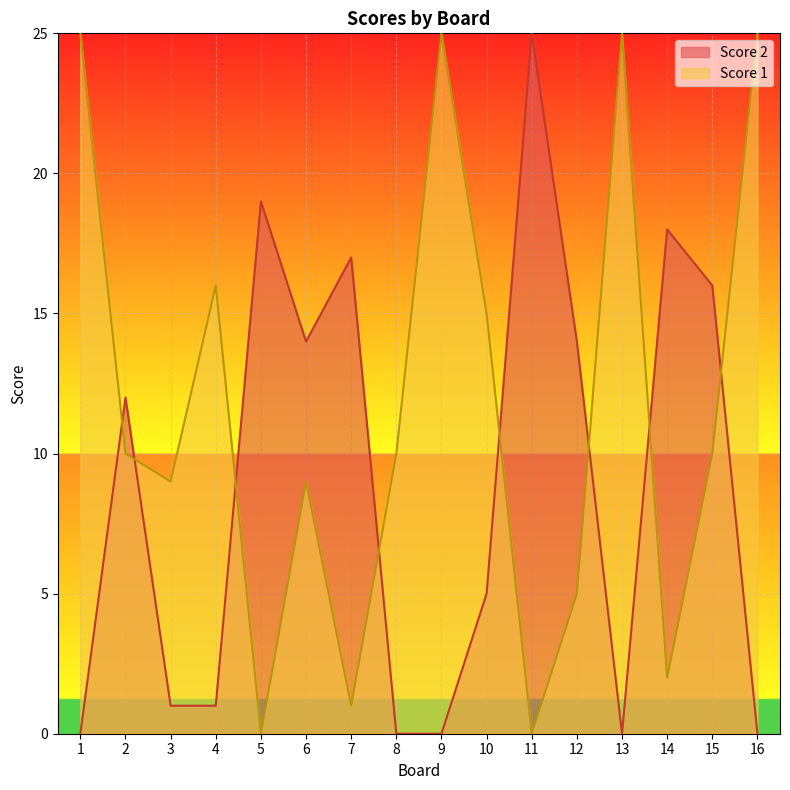

What is the average value of the Score 2 series?

9